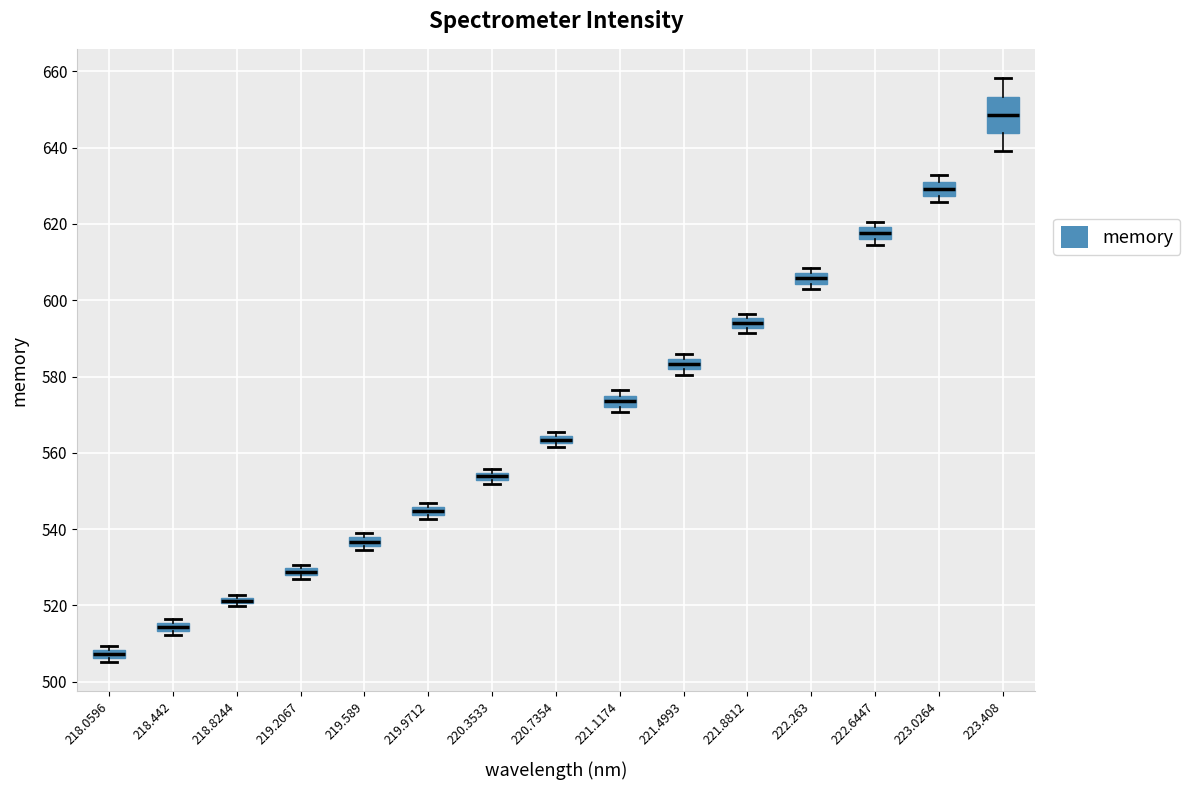

Which box's median line is the lowest?

218.0596